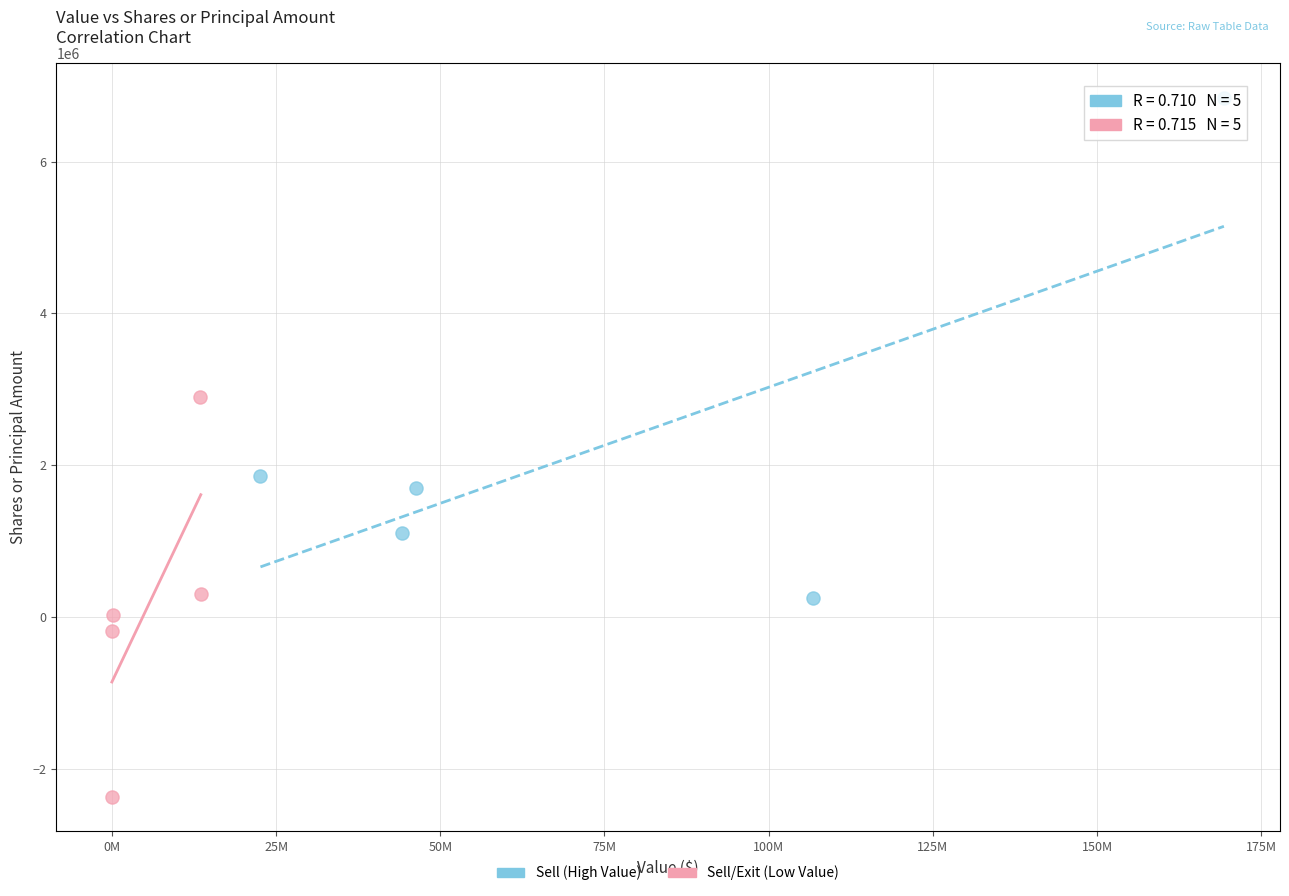

Which series has the largest Y range (max minus min)?

Sell (High Value)